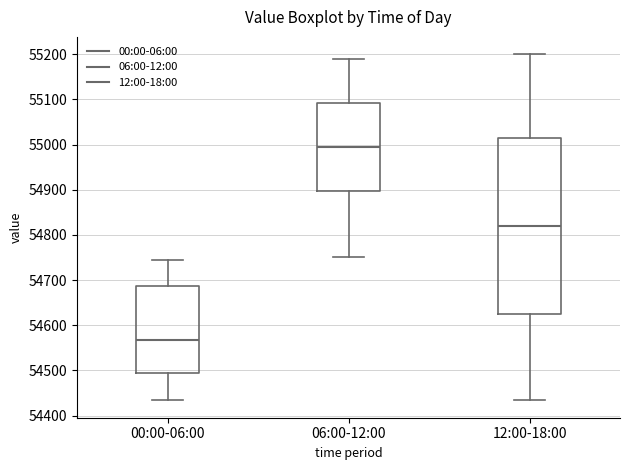

Where is the lower edge of the box for 06:00-12:00 on the y-axis? The values are not printed on the chart, so give them approximately, as read against the axis.

54900